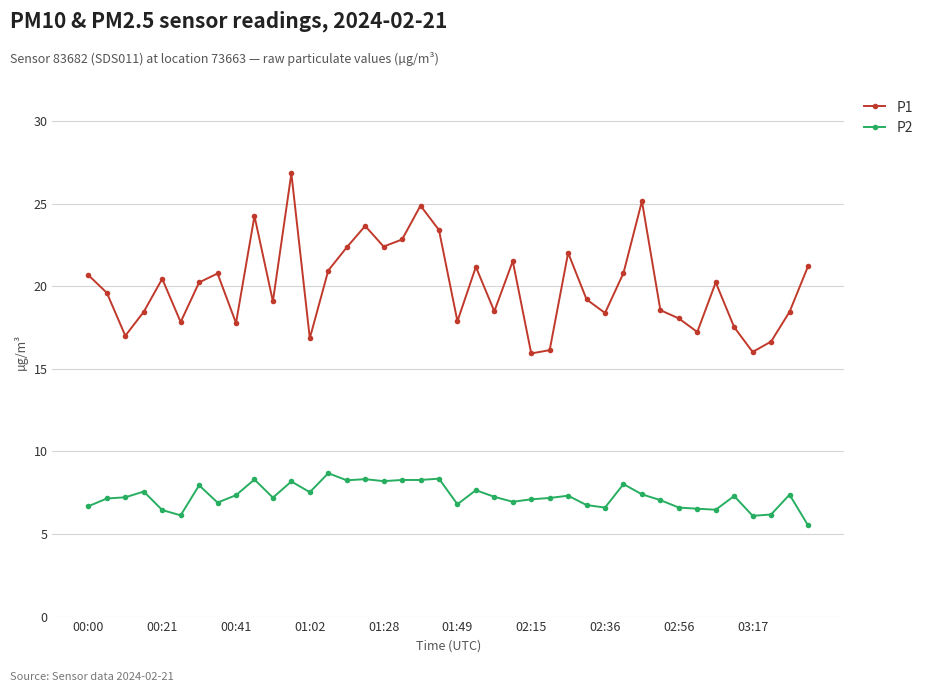

What is the minimum value shown in the chart?

5.5